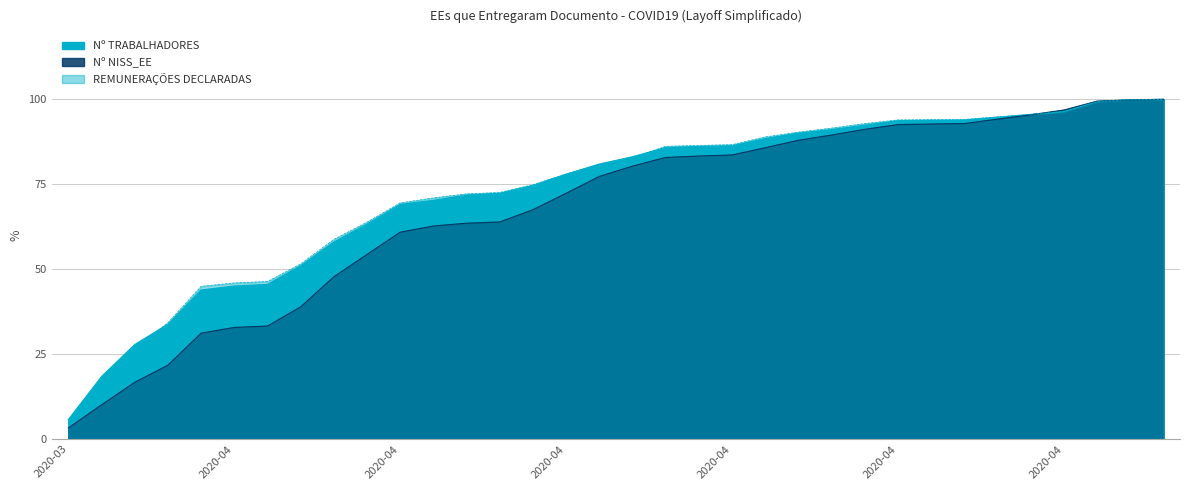

What is the difference between the maximum and minimum values in the Nº TRABALHADORES series?

94.2